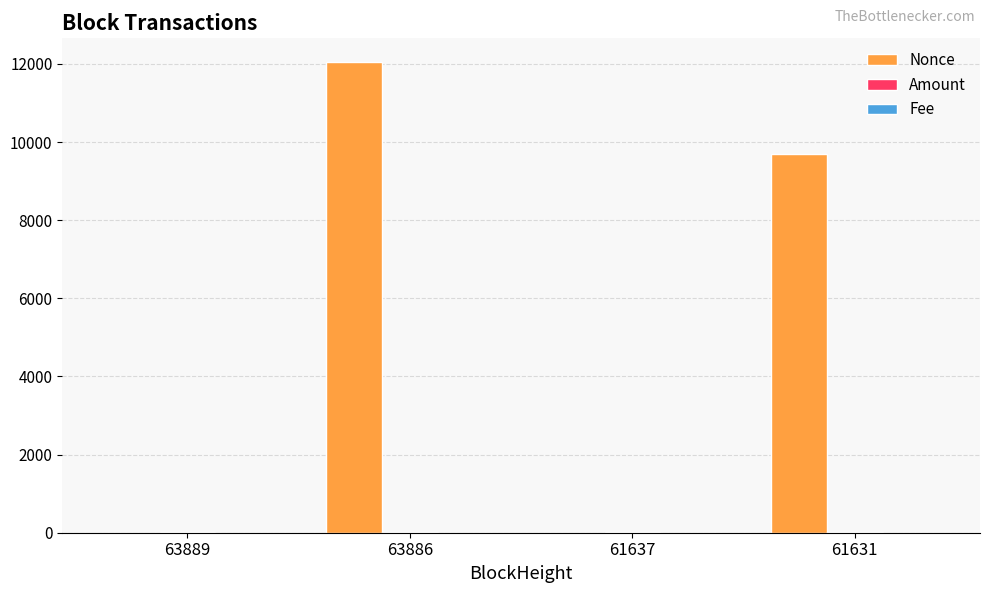

Which series changed the most between 61637 and 61631?

Nonce